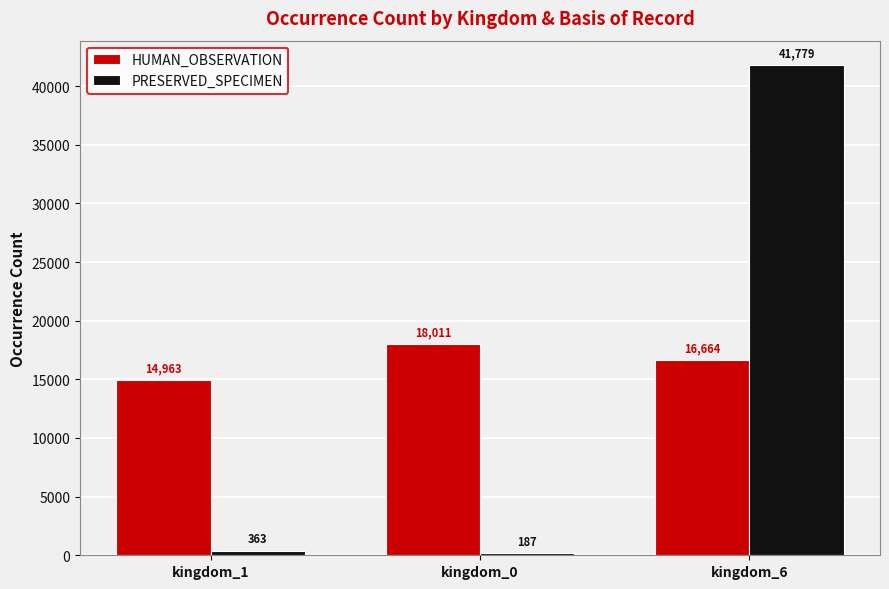

At which category does the chart reach its minimum across all series?

kingdom_0